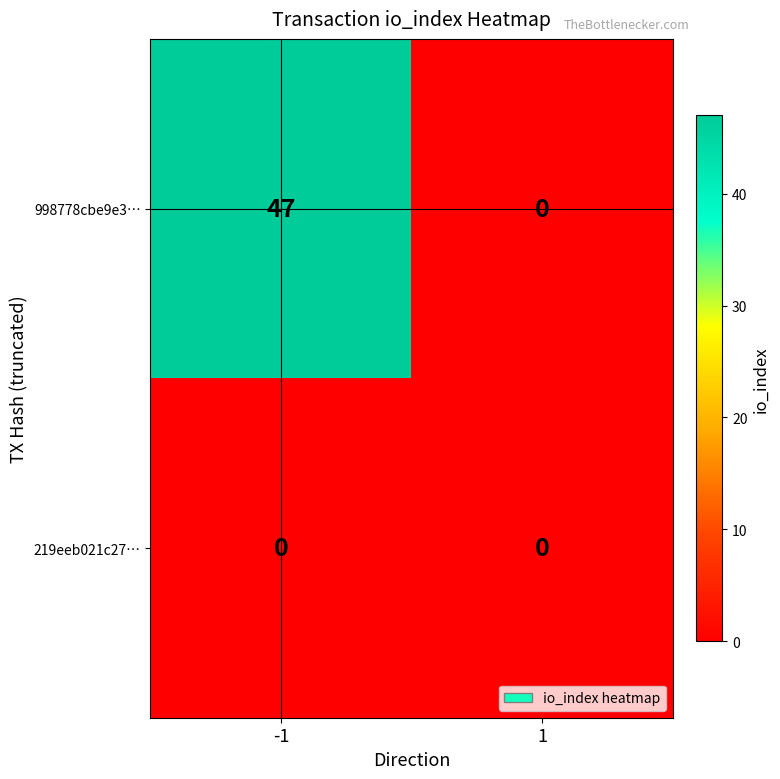

Rank the series by their maximum value, from highest to lowest.

998778cbe9e3…, 219eeb021c27…